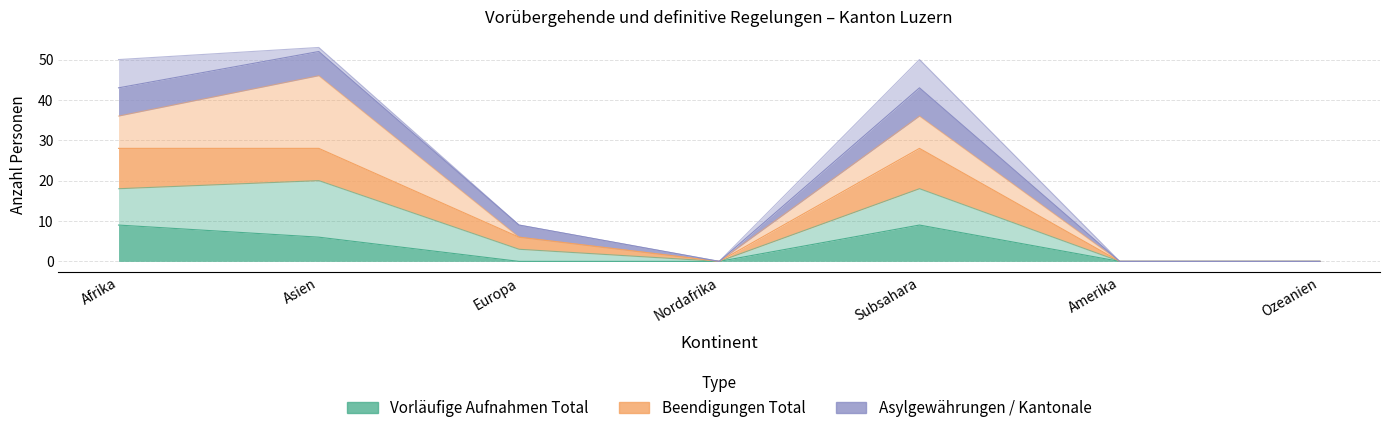

How many series are shown in this chart?

3